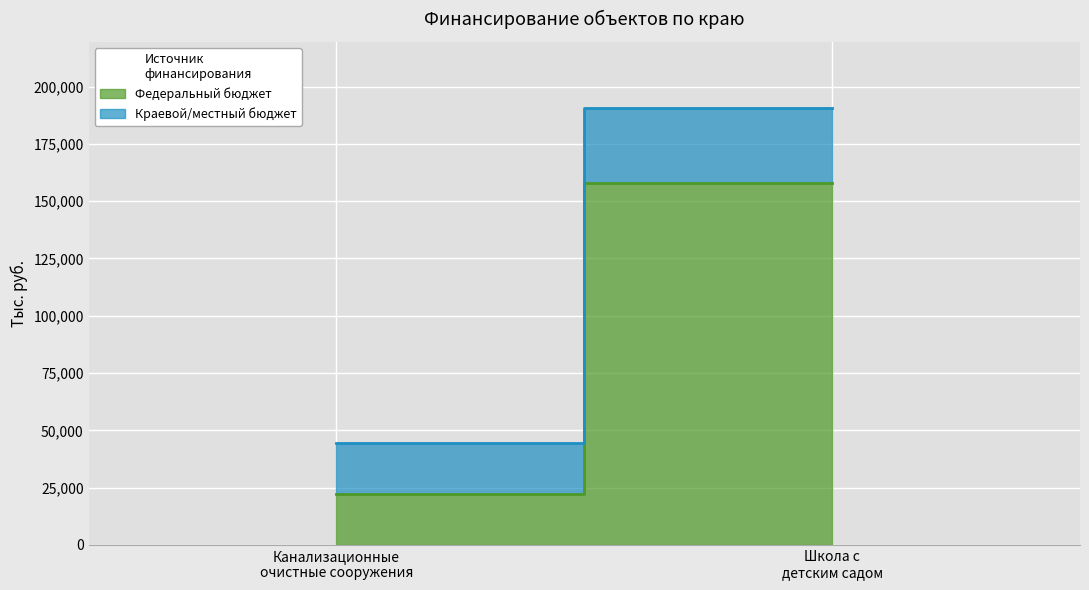

Reading left to right, what are all the values shown in this chart?

Федеральный бюджет: Реконструкция канализационных очистных сооружений=22052.0	Школа с пристроенным детским садом=157776.0
Краевой/местный бюджет: Реконструкция канализационных очистных сооружений=22546.6	Школа с пристроенным детским садом=33070.8